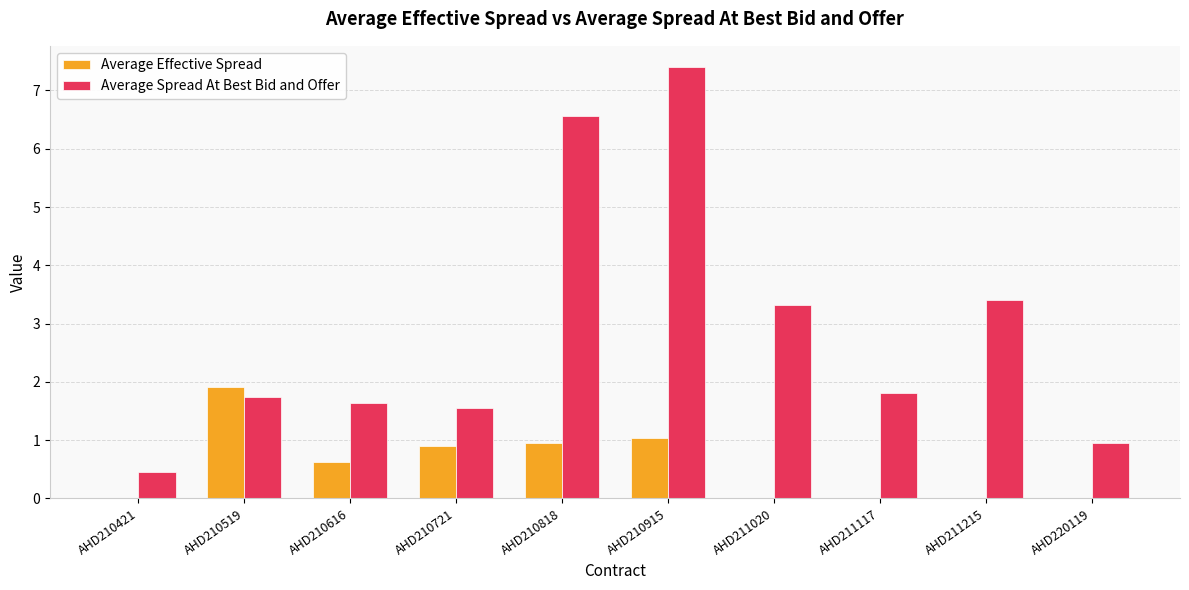

What is the approximate value of Average Effective Spread at AHD210818?

0.9